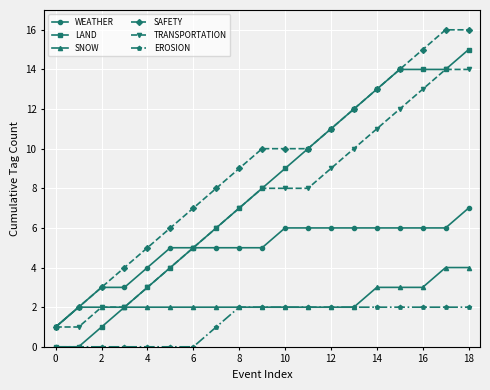

What is the difference between the second highest and second lowest values in the SNOW series?

2